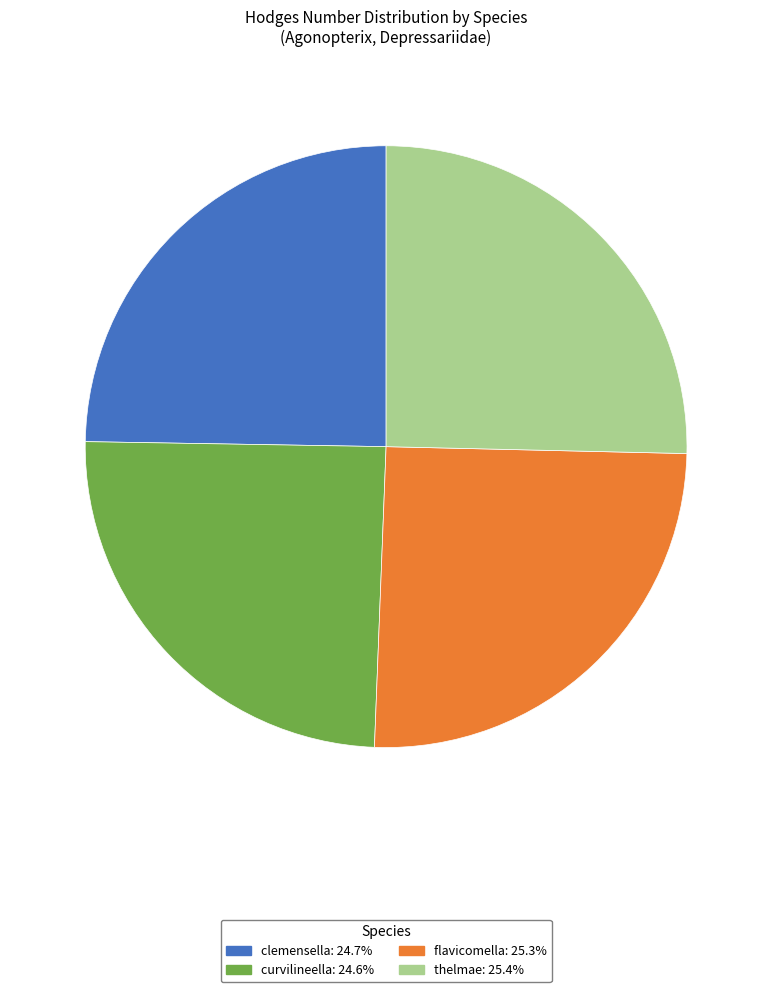

Approximately how many times larger is the value at curvilineella compared to clemensella?

1.0